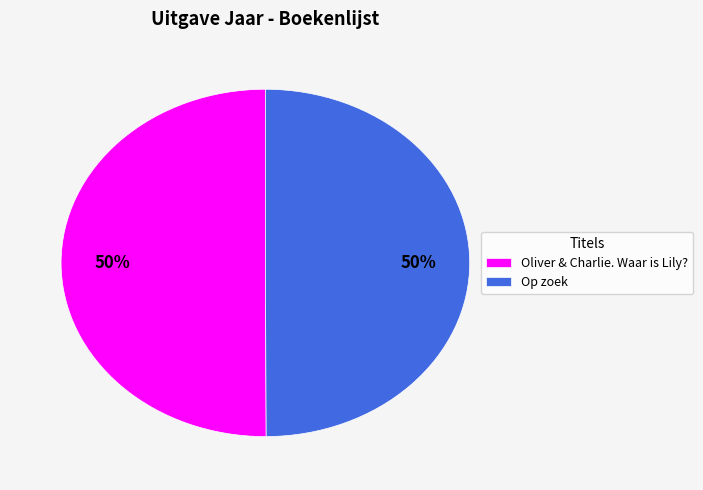

Combined, do Oliver & Charlie. Waar is Lily? and Op zoek account for over 50%?

Yes